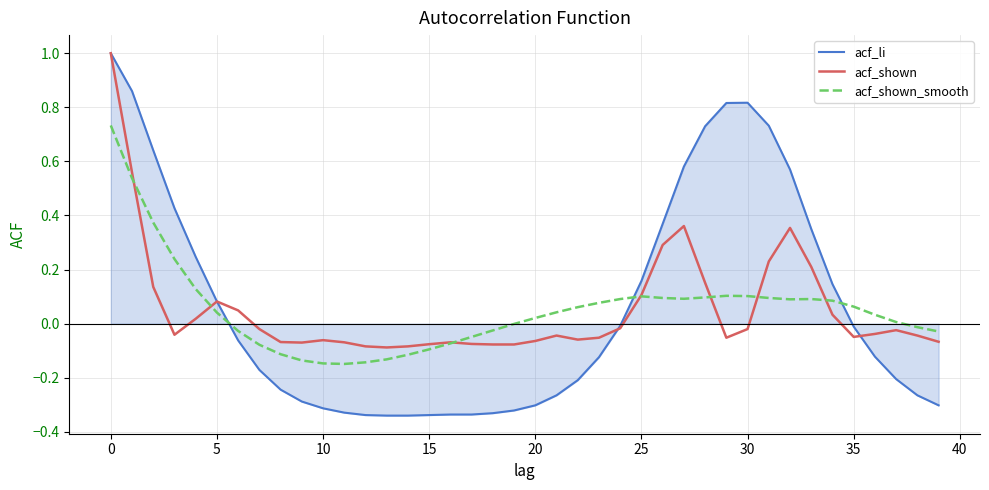

Which series ends up on top after the final intersection of acf_shown and acf_shown_smooth?

acf_shown_smooth